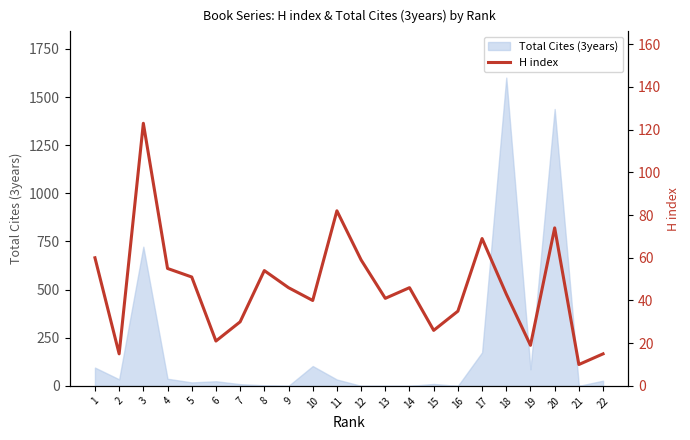

True or false: the data shows 30 at 14.

False